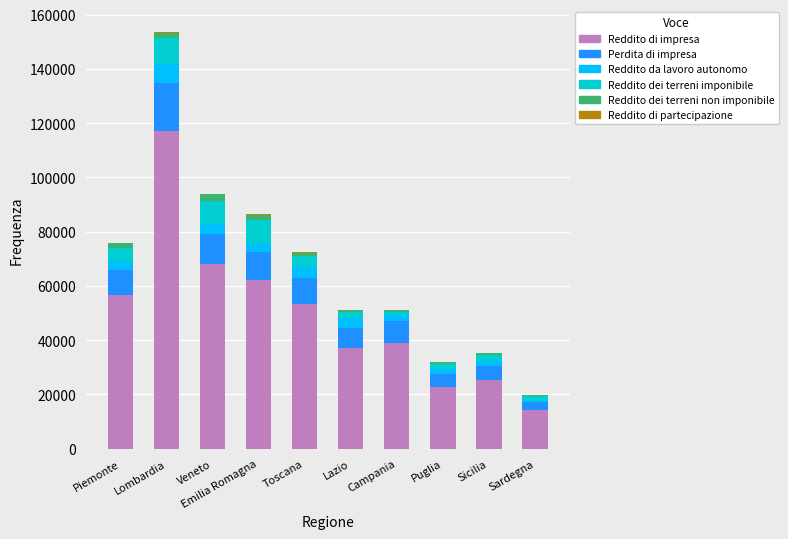

How many categories are shown in the chart?

10